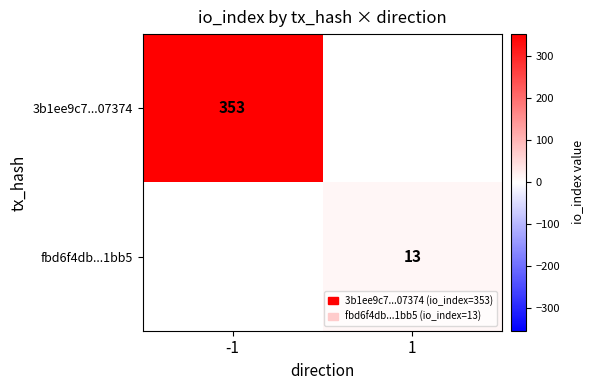

At which category does the chart reach its peak across all series?

-1